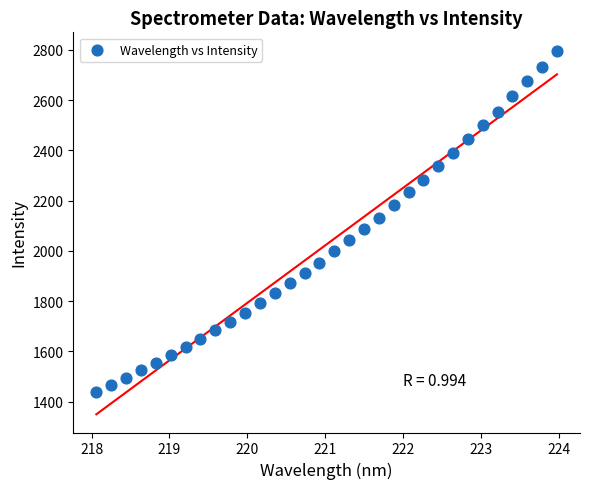

What is the range of X values (max minus min)?

5.9